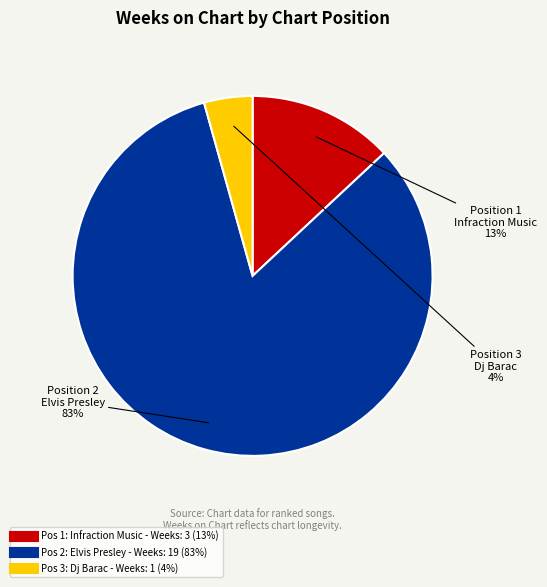

To the nearest percent, what is the average slice percentage?

33%